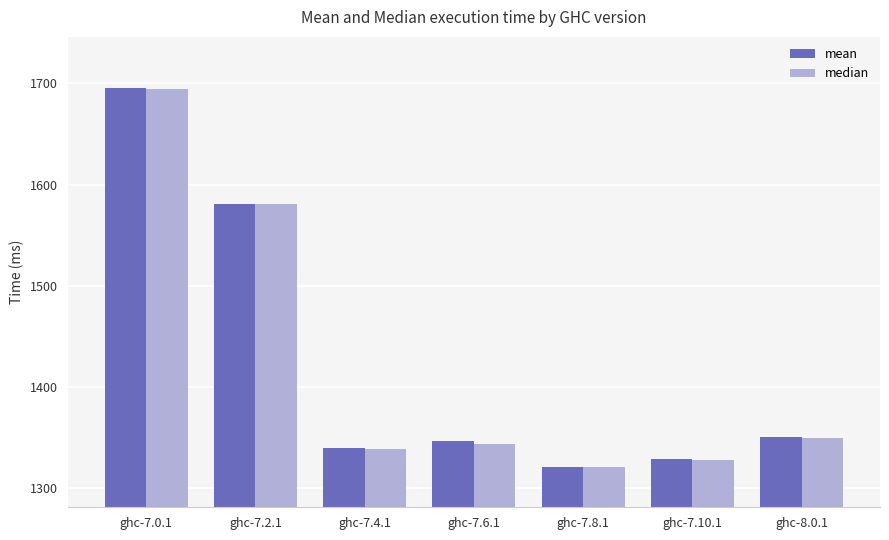

What are all the series names shown in the legend?

mean, median